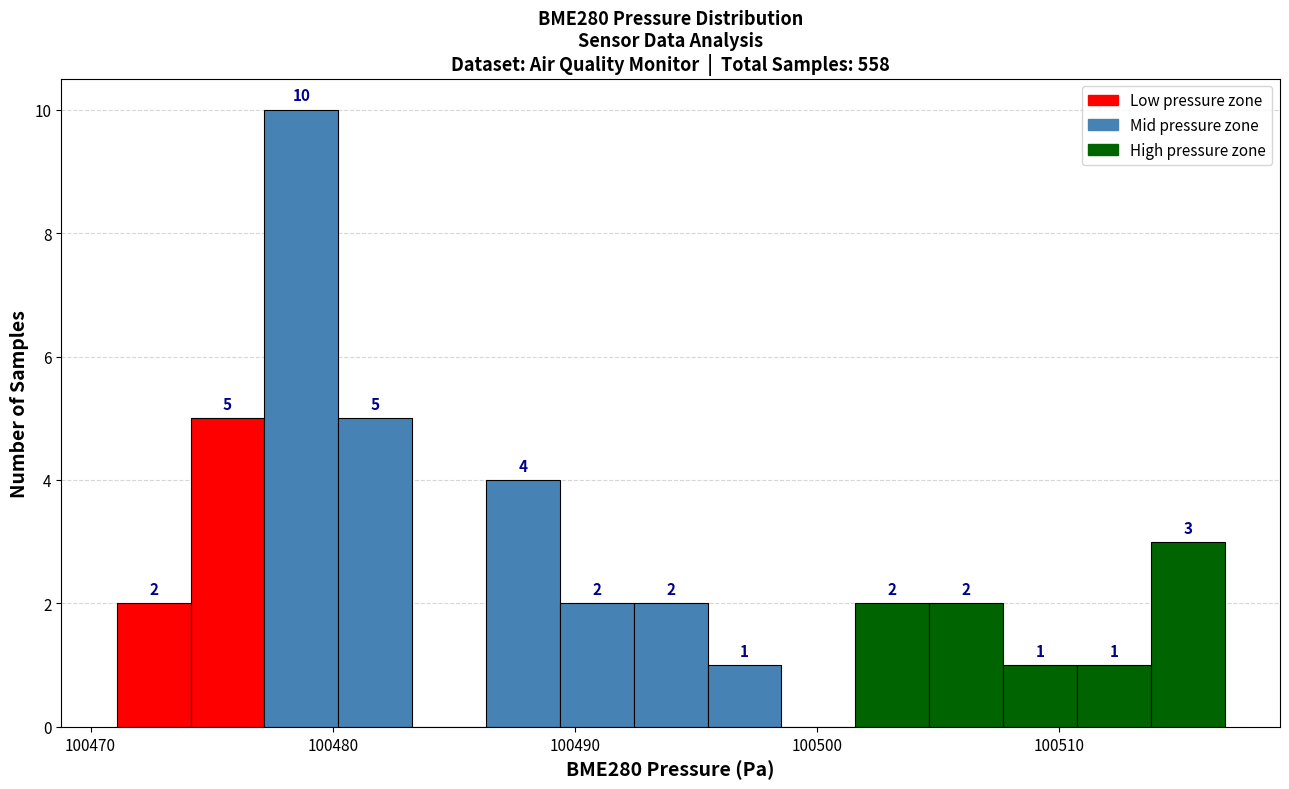

Around what value on the x-axis is the tallest bar? Give the approximate position of its centre, as read against the axis.

100479